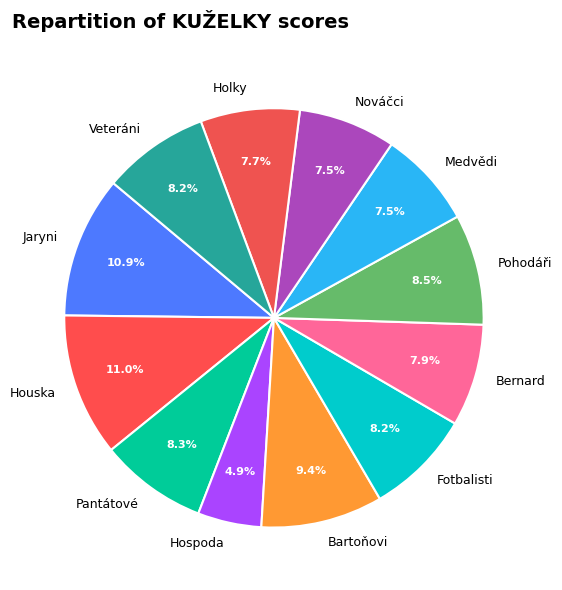

True or false: Bartoňovi accounts for 9% of the total.

True